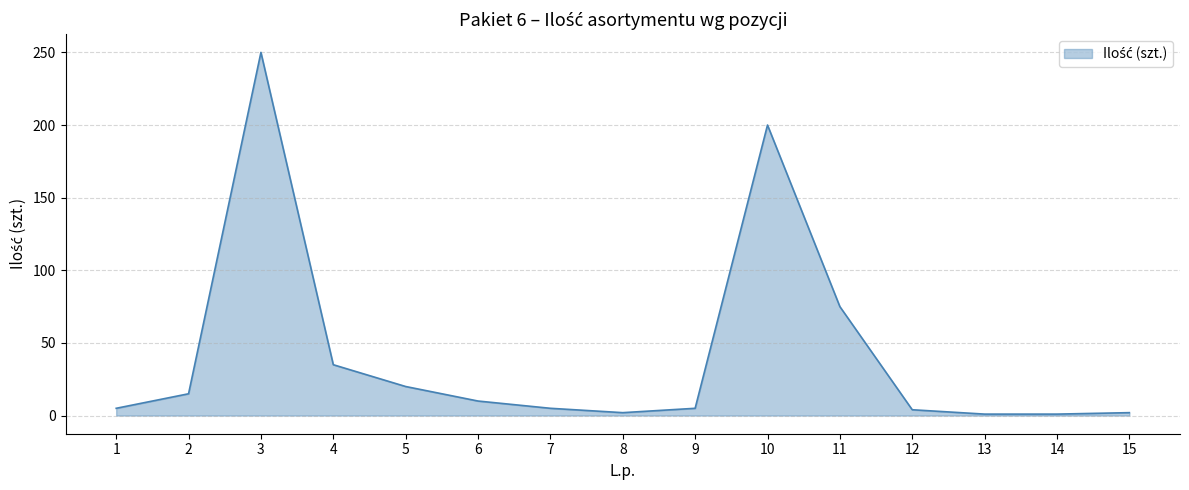

Approximately how many times larger is the value at 4 compared to 2?

2.3